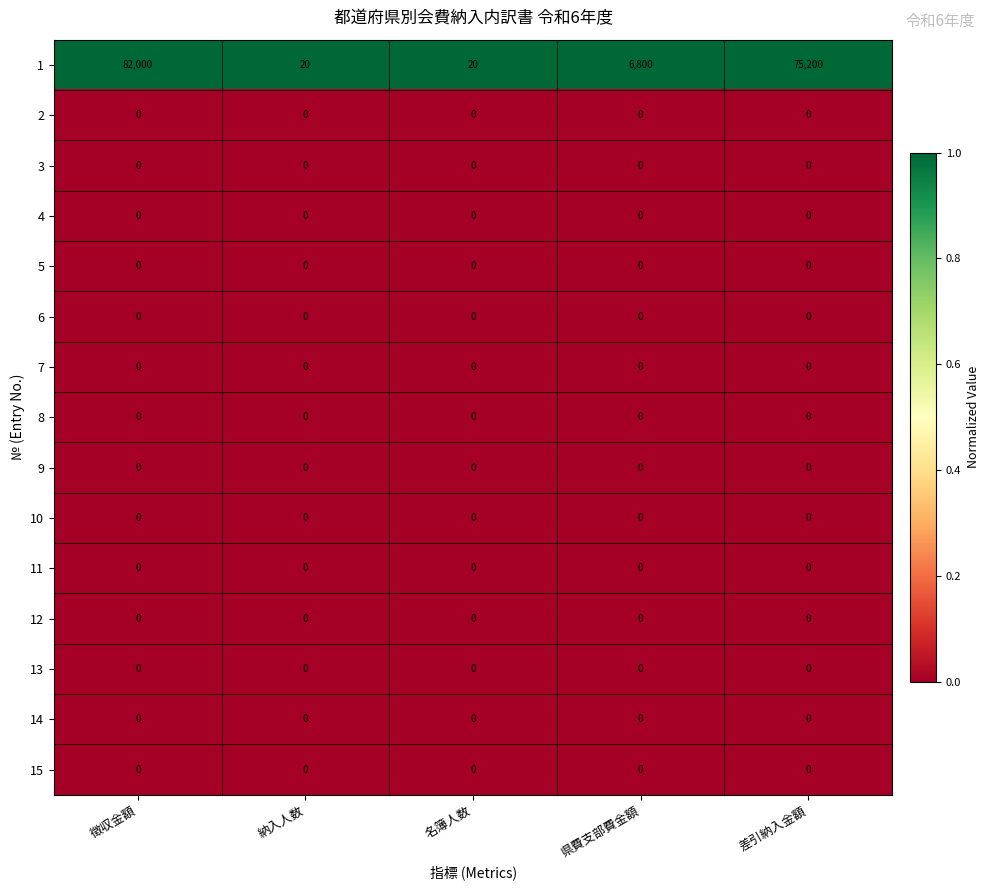

How many categories are shown in the chart?

5